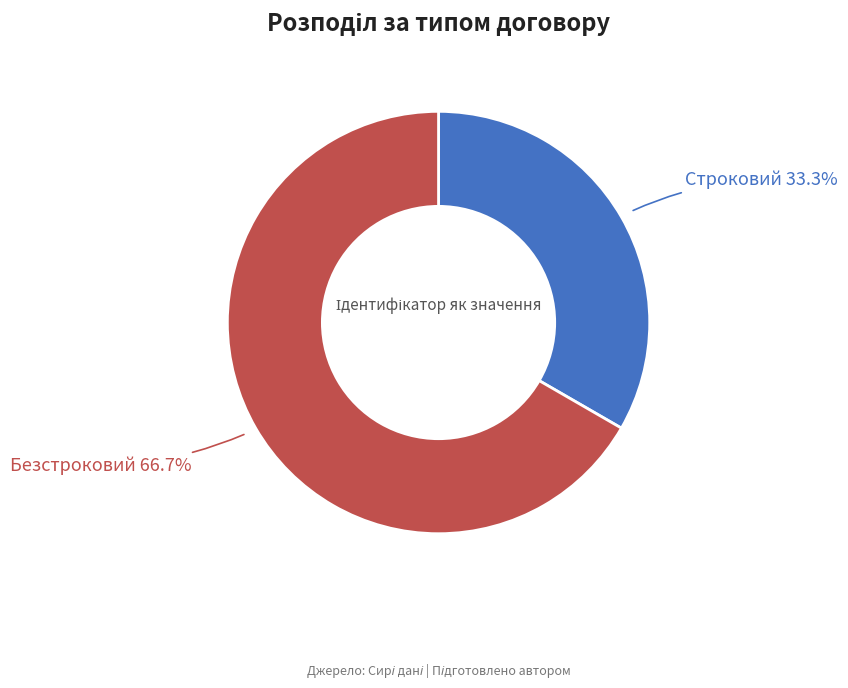

Is there a majority slice in this chart?

Yes